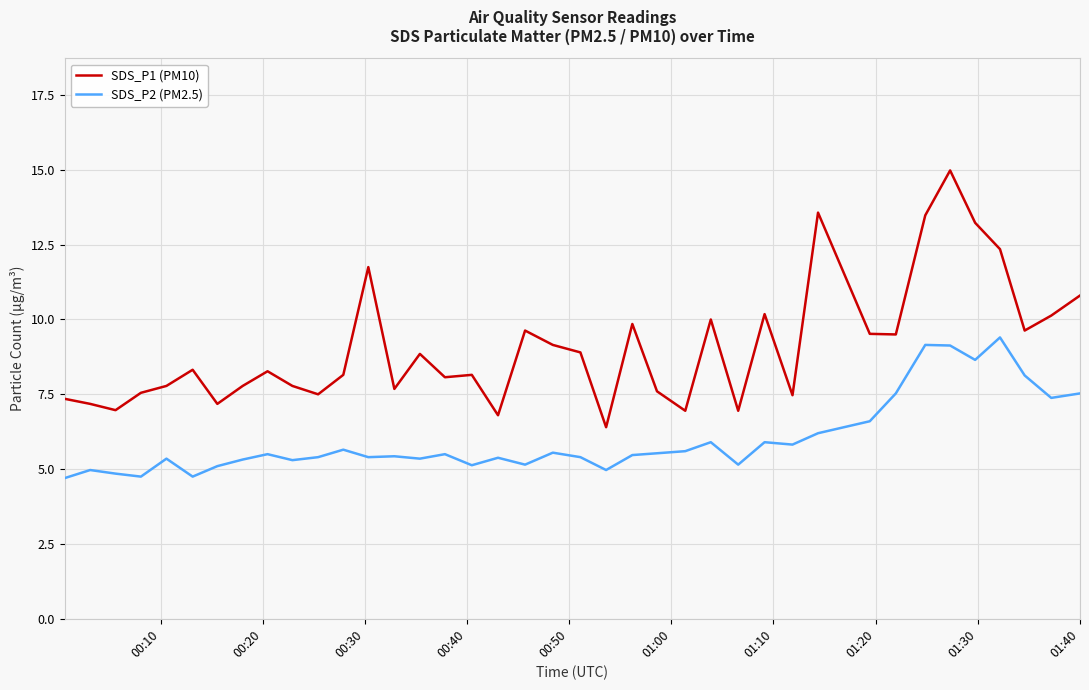

What is the maximum value for SDS_P1 (PM10)?

15.0